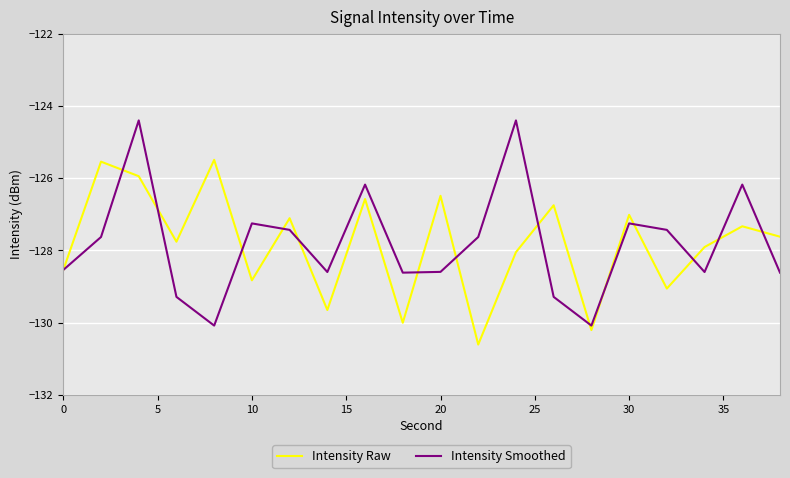

Which series has the widest spread of values?

Intensity Smoothed